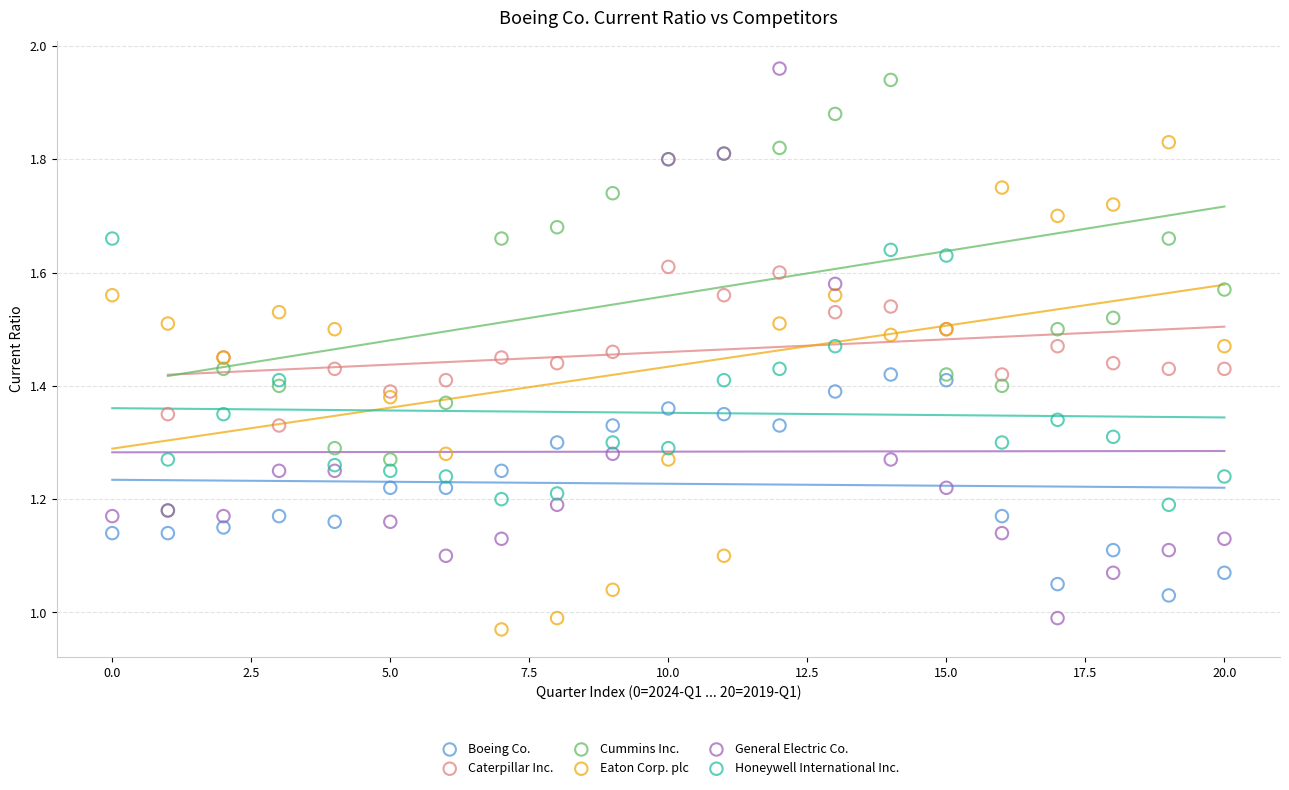

Which series has the largest Y range (max minus min)?

General Electric Co.